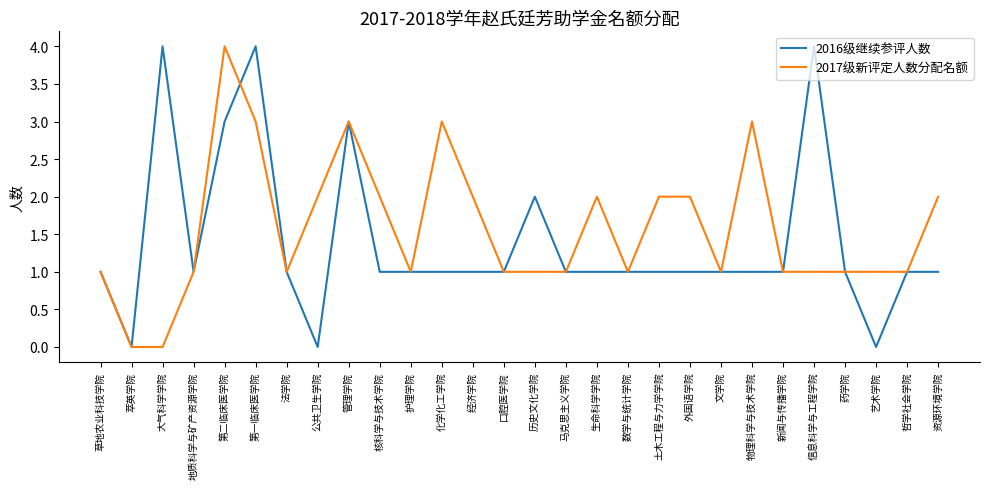

Rank the series by their average value, from highest to lowest.

2017级新评定人数分配名额, 2016级继续参评人数